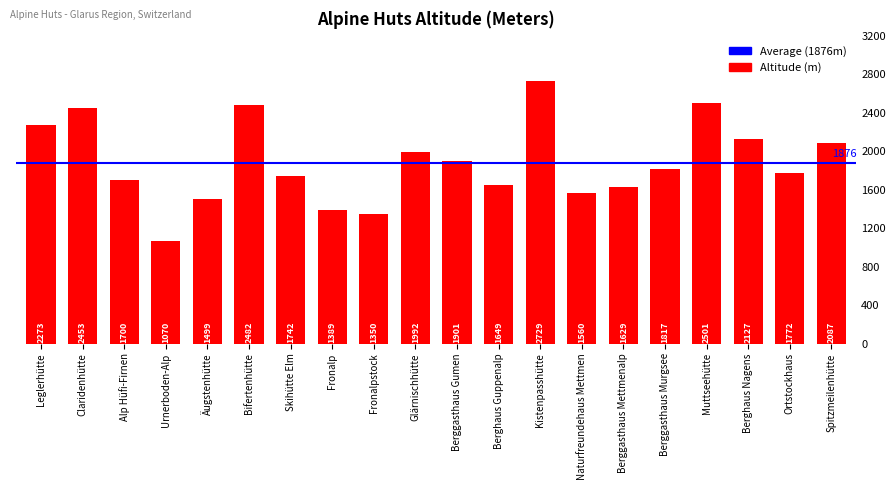

What position from the left is Muttseehütte?

17